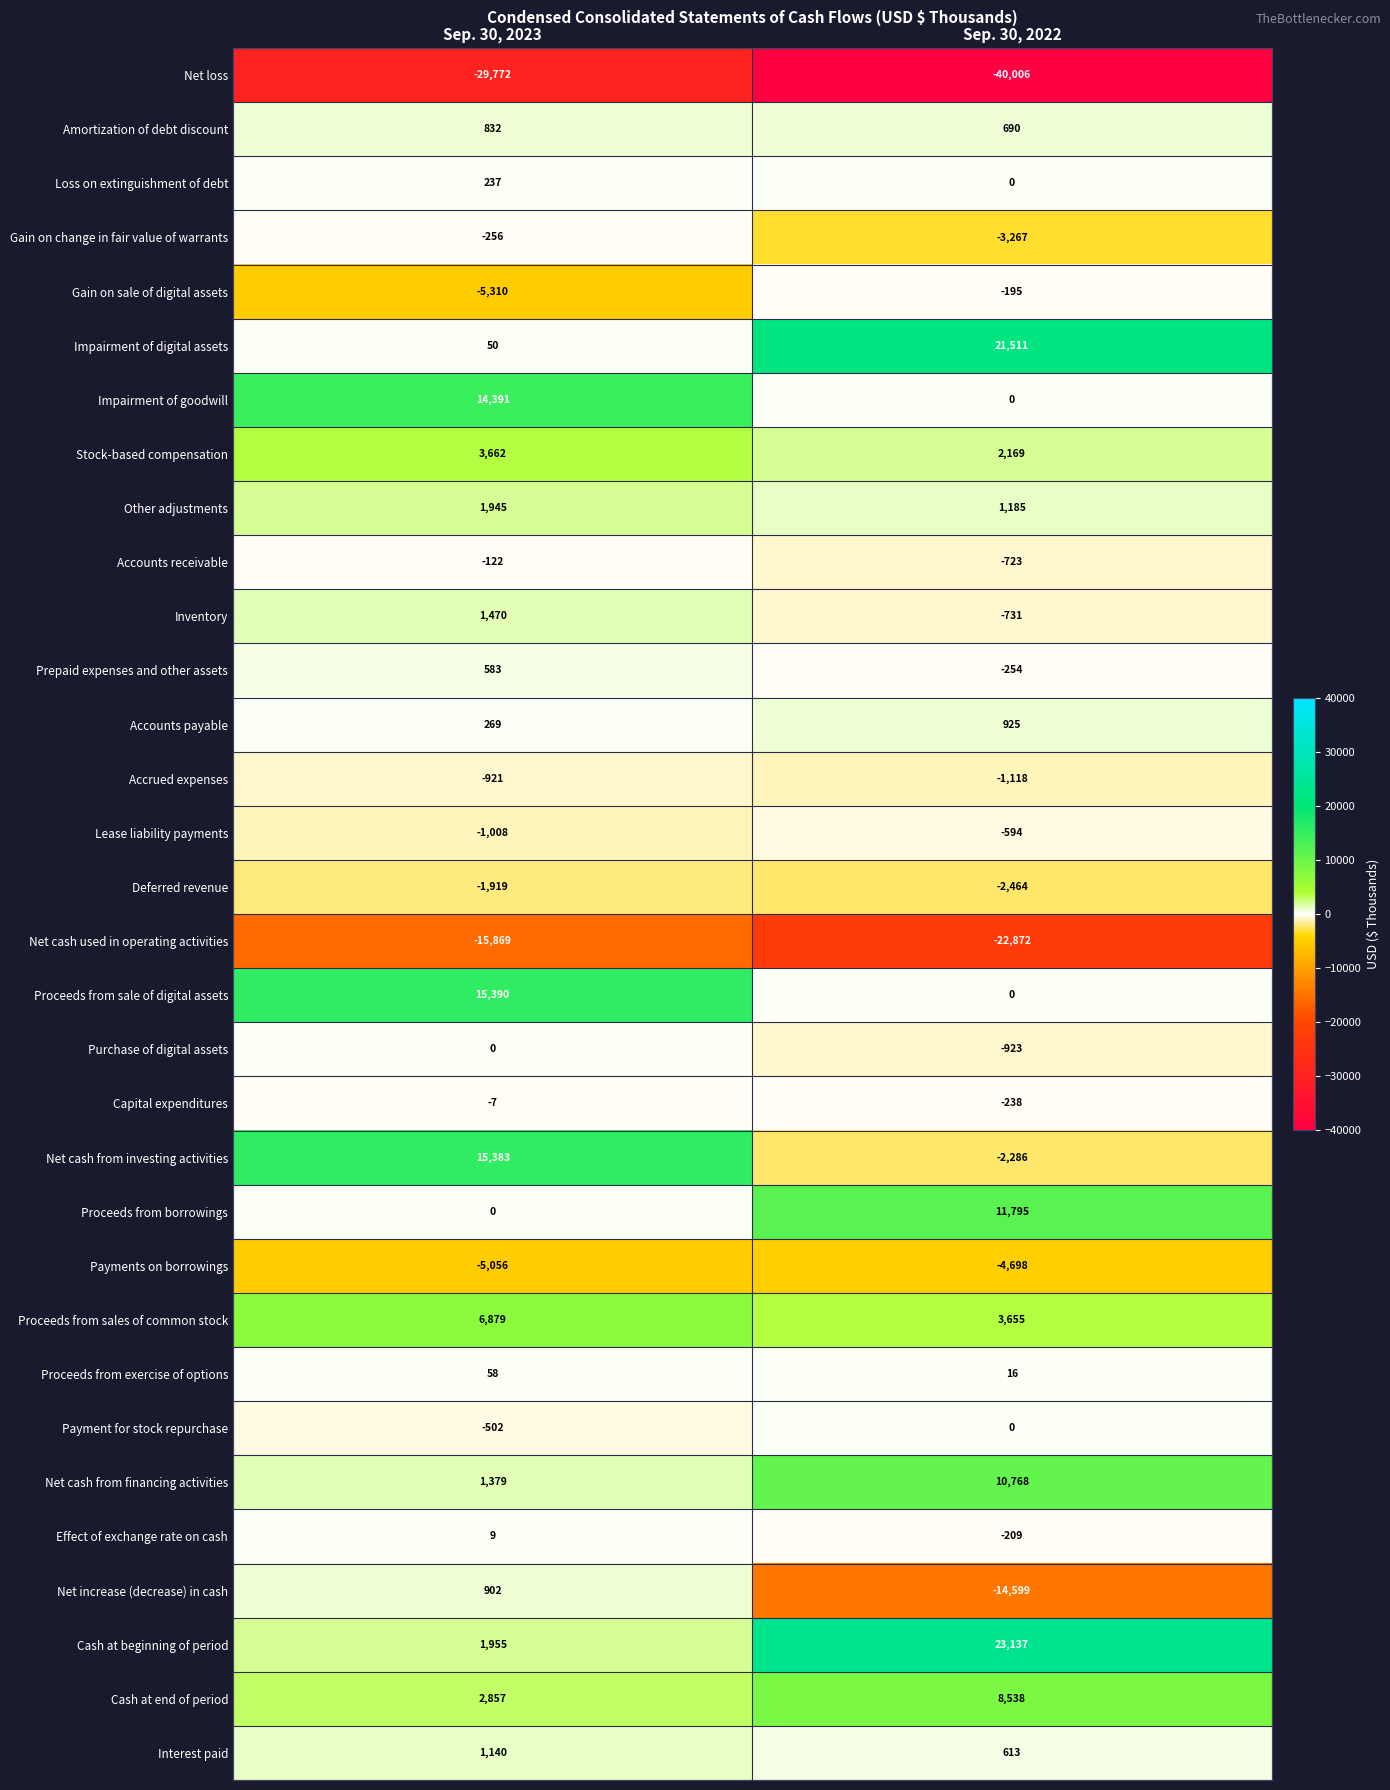

Which label corresponds to the smallest value in the chart?

Sep. 30, 2022